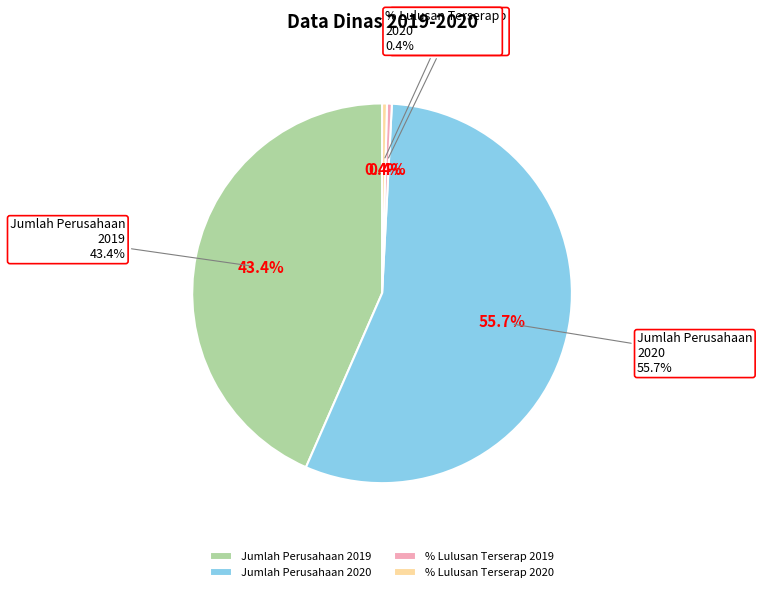

Does Jumlah Perusahaan
2019 (6292) account for over 50% of the chart?

No